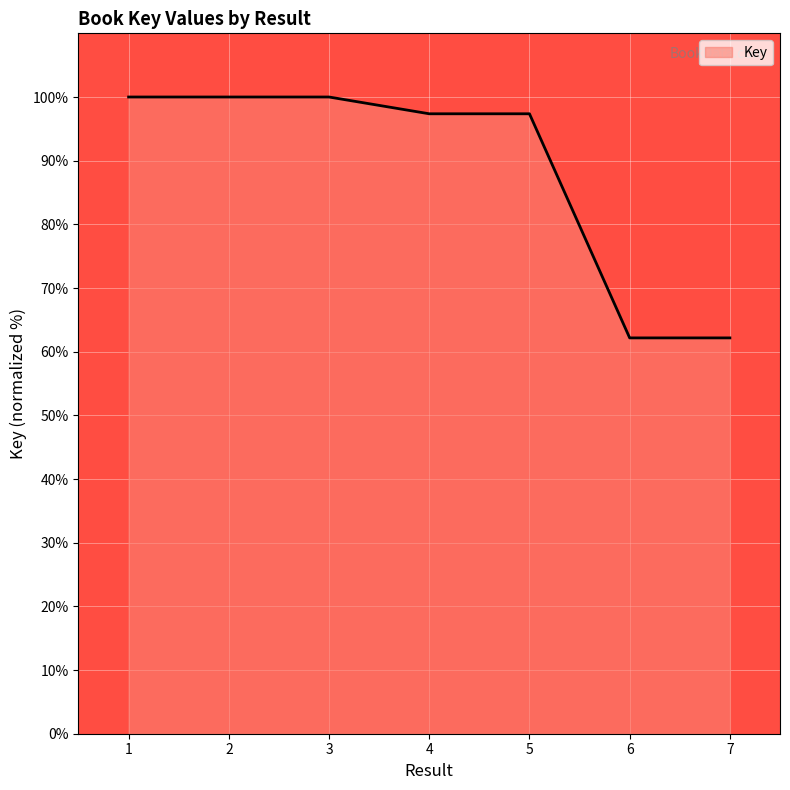

Reading left to right, what are all the values shown in this chart?

100.0	100.0	100.0	97.4	97.4	62.2	62.2